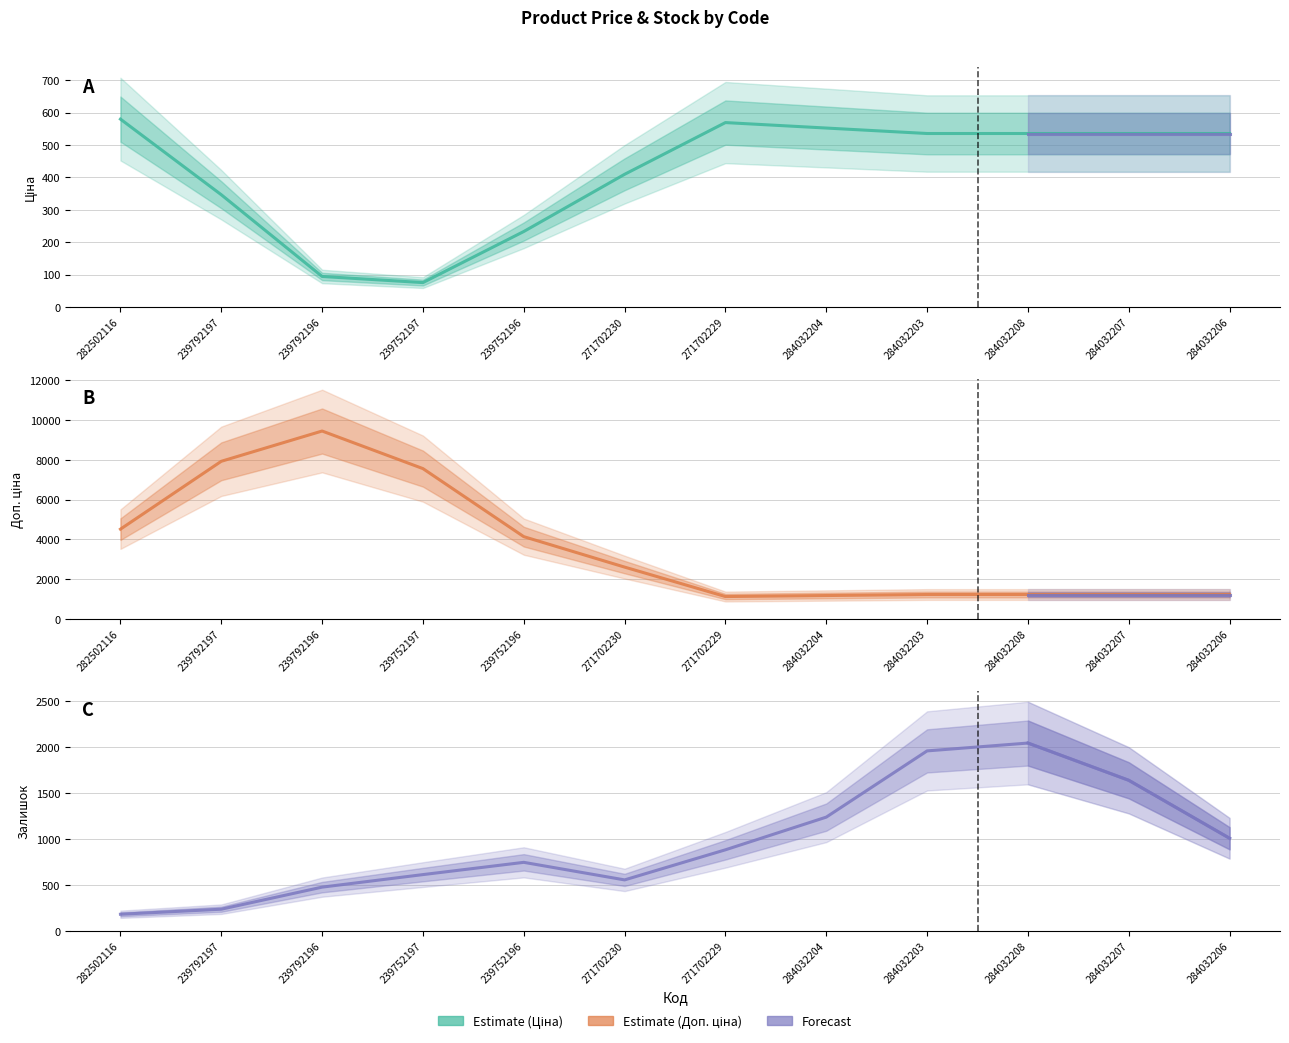

Rank the series at 282502116 from highest to lowest value.

Доп. ціна, Ціна, Залишок